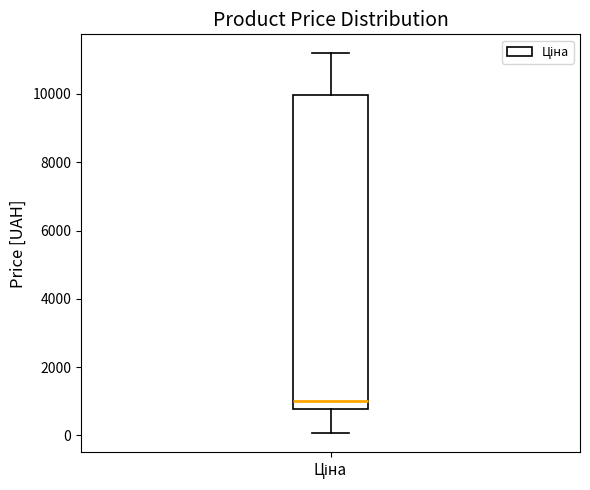

Where is the upper edge of the box for Ціна on the y-axis? The values are not printed on the chart, so give them approximately, as read against the axis.

10000